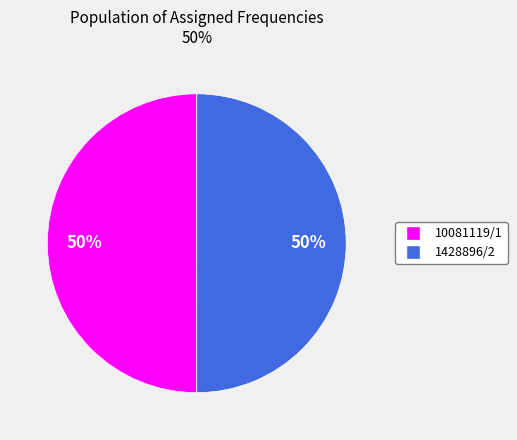

Count the number of slices in the pie.

2